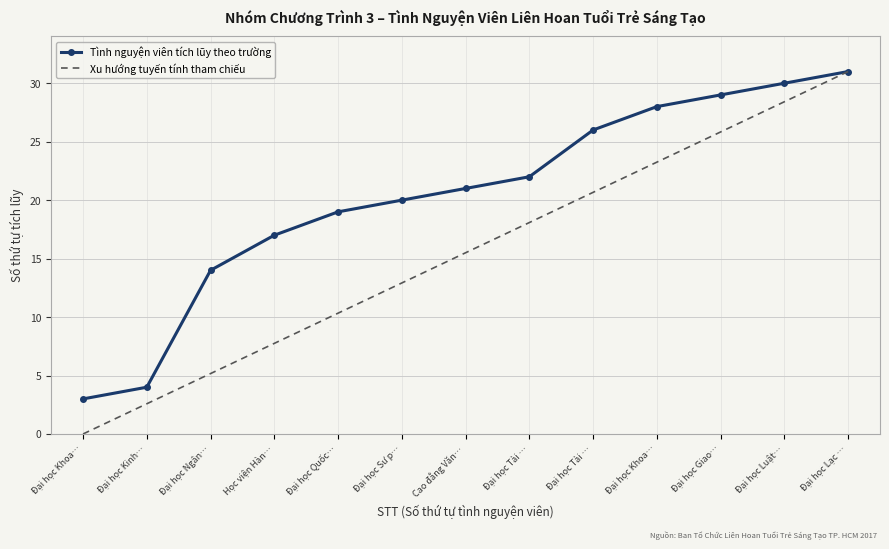

What are all the series names shown in the legend?

Tình nguyện viên tích lũy theo trường, Xu hướng tuyến tính tham chiếu